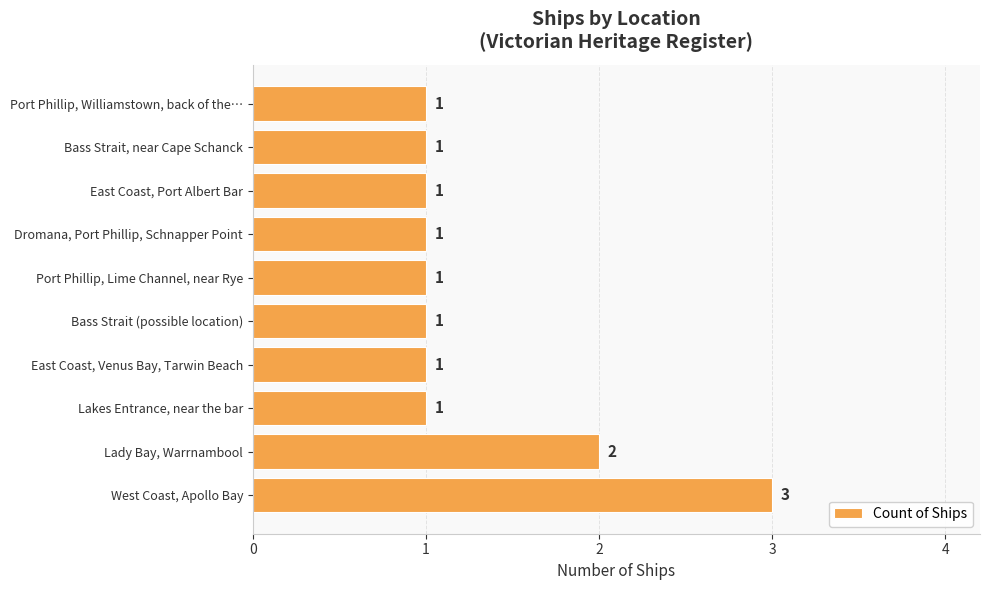

What is the maximum value shown in the chart?

3